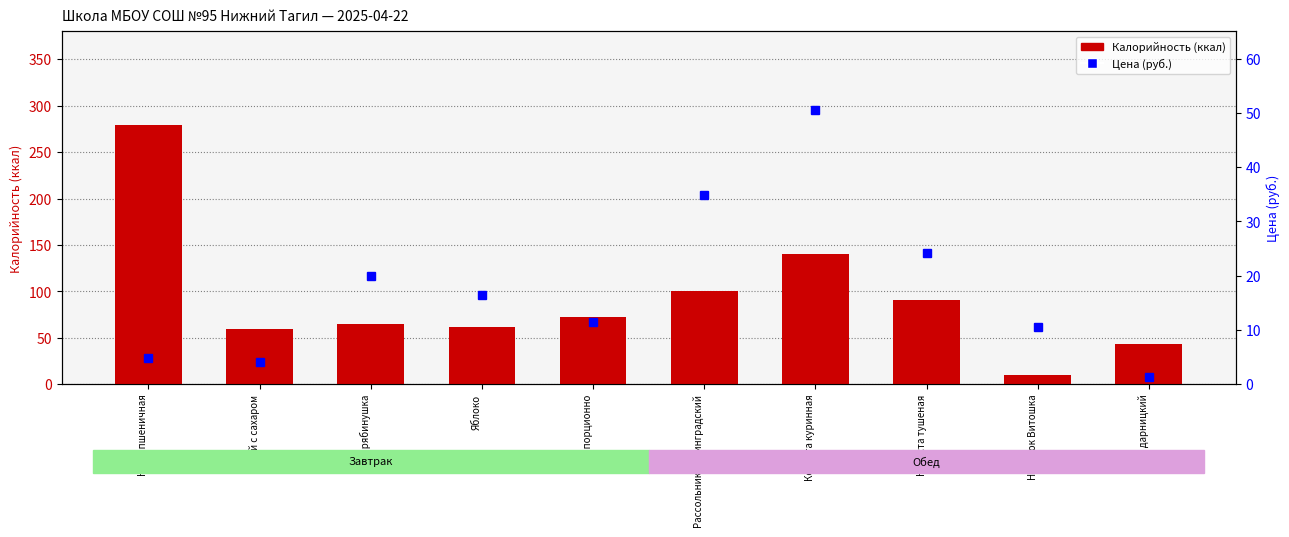

Is the value of Калорийность at Сыр порционно greater than the value of Цена (руб.) at Капуста тушеная?

Yes